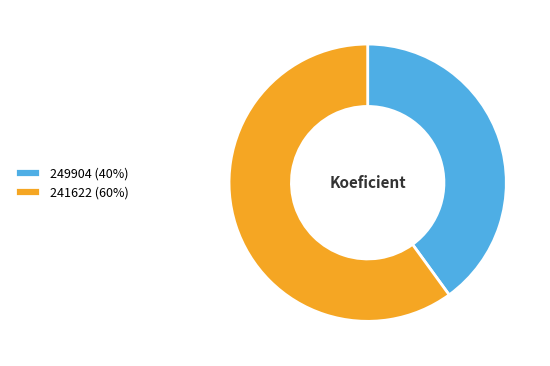

Rank the categories by value from highest to lowest.

241622, 249904